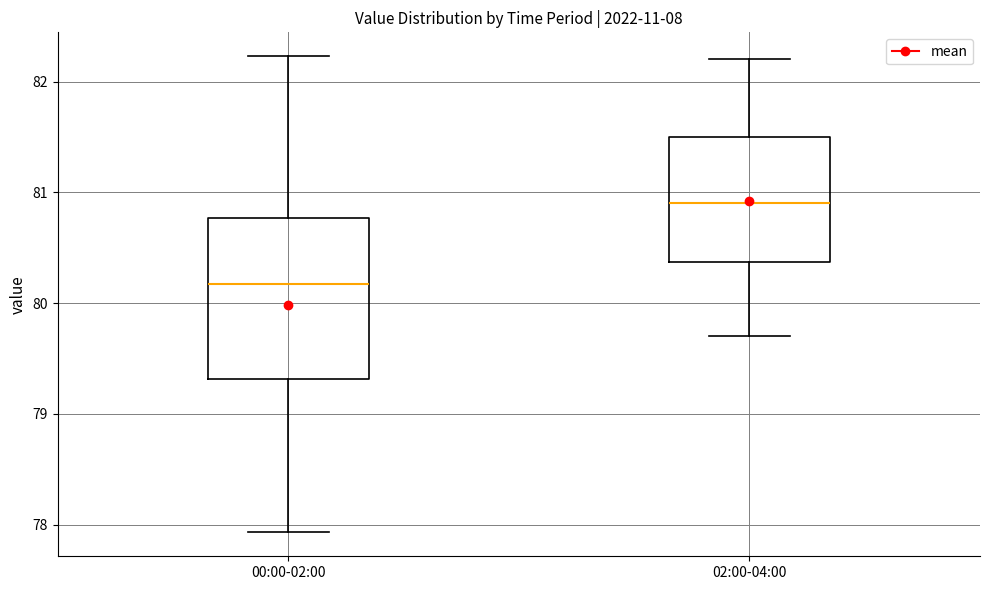

Reading left to right, transcribe this box plot: for each box, give where its median line is, the range the box spans, and where its two whiskers end, as read against the y-axis. The values are not printed on the chart, so give them approximately, as read against the axis.

00:00-02:00: median 80.2, box 79.3 to 80.8, whiskers 77.9 to 82.2
02:00-04:00: median 80.9, box 80.4 to 81.5, whiskers 79.7 to 82.2